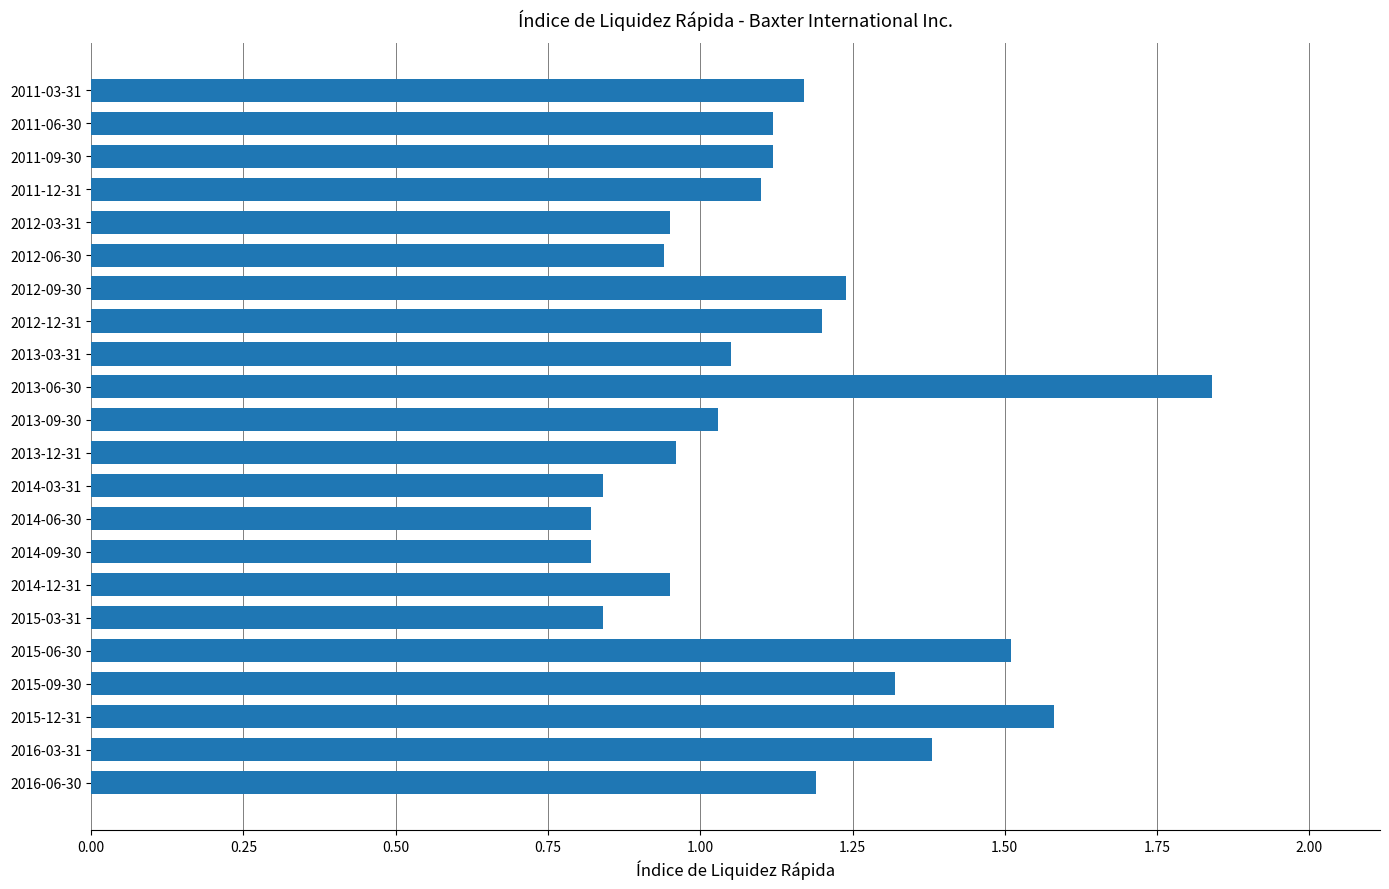

Is it true that the value at 2013-03-31 is 1.5?

False